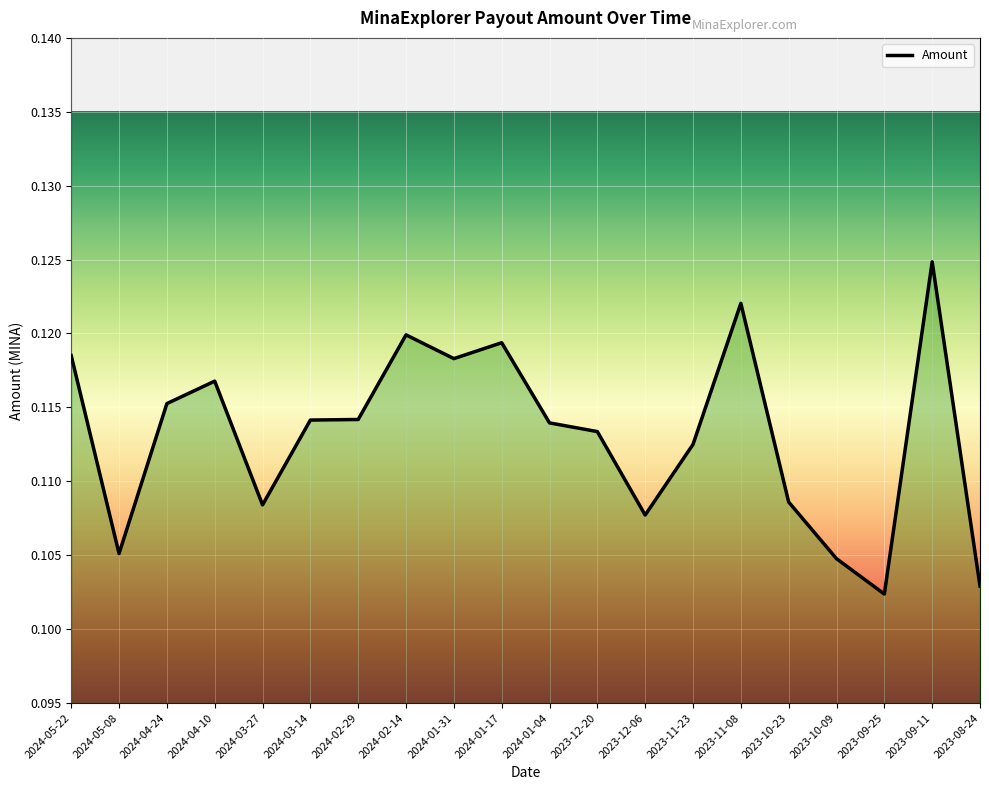

At which category does the chart reach its minimum across all series?

2023-09-25